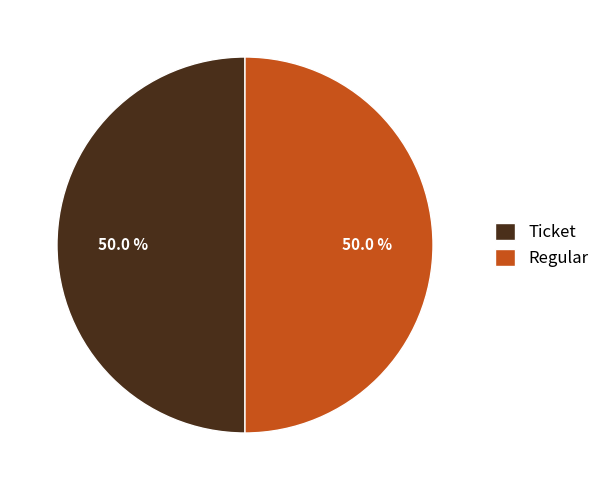

What is the ratio of the value at Ticket to the value at Regular?

1.0